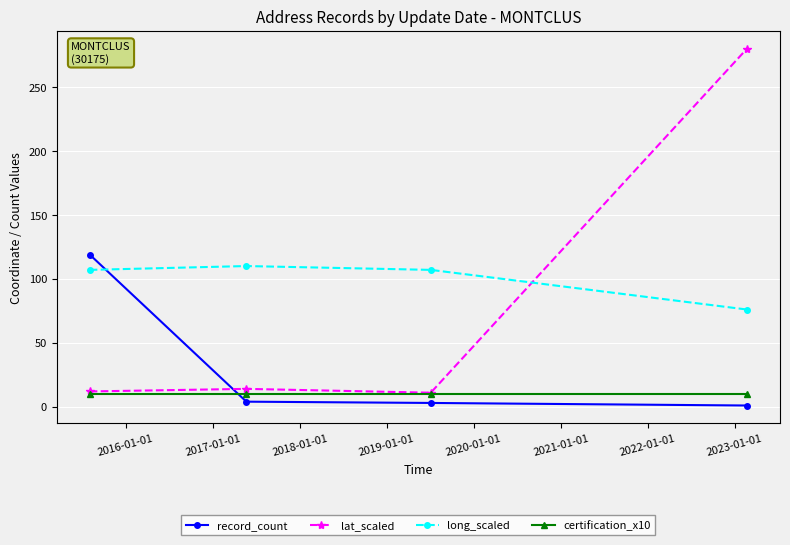

List the series in order of their overall mean, highest first.

long_scaled, lat_scaled, record_count, certification_x10